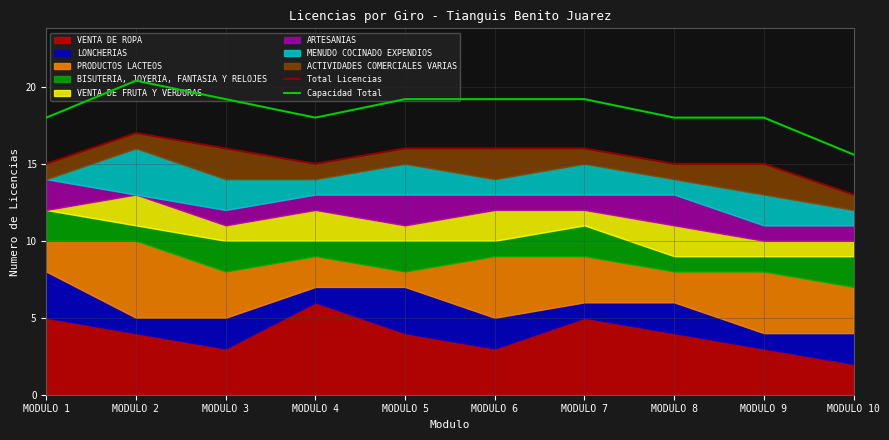

The Capacidad Total series shows 19.2 at MODULO 7. True or false?

True